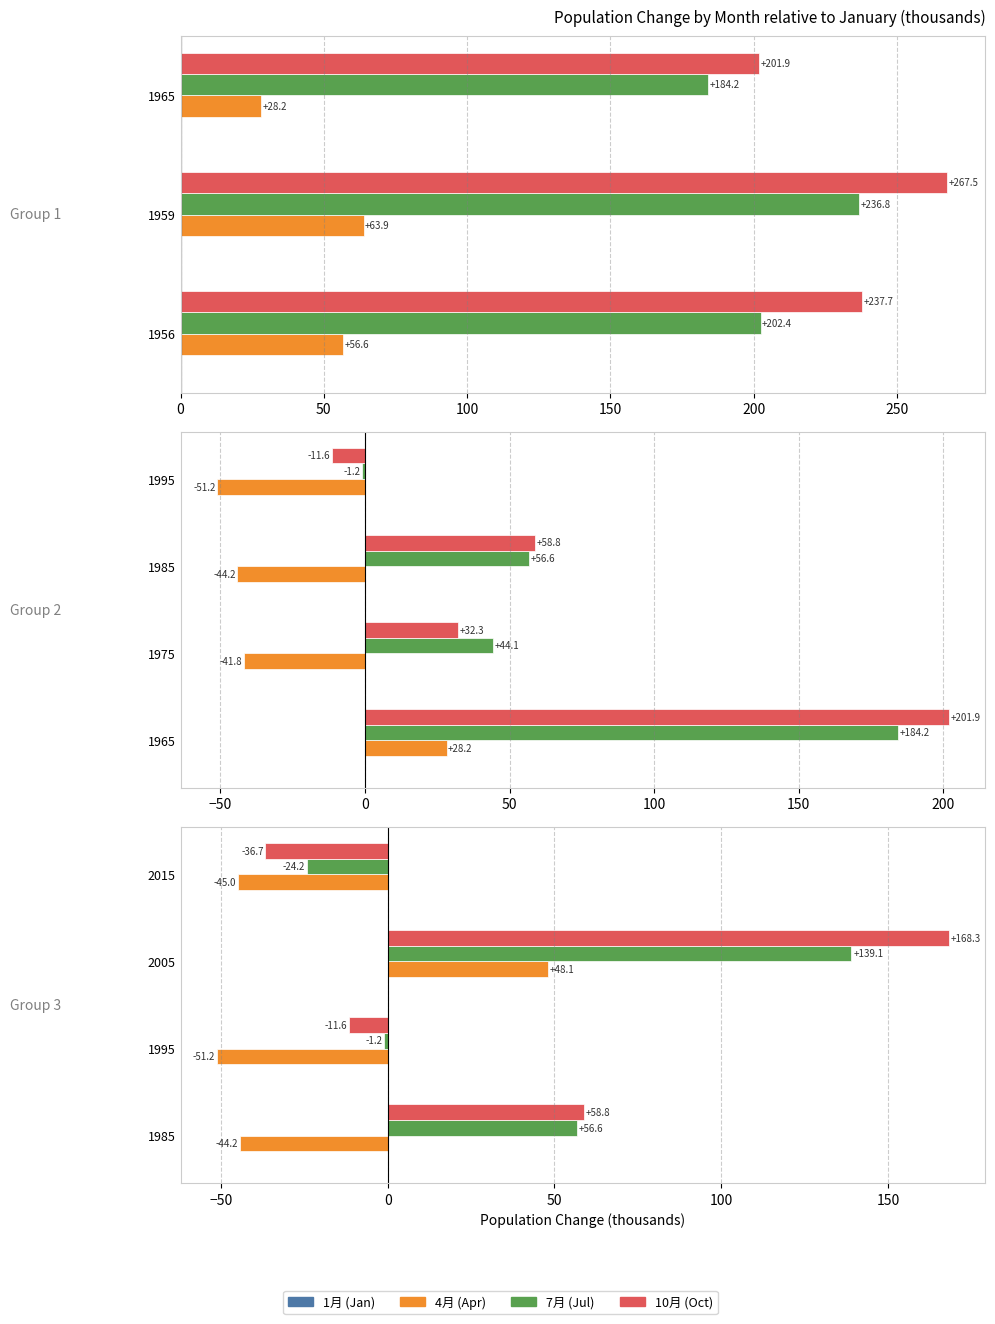

Which series has the largest range (max minus min)?

10月